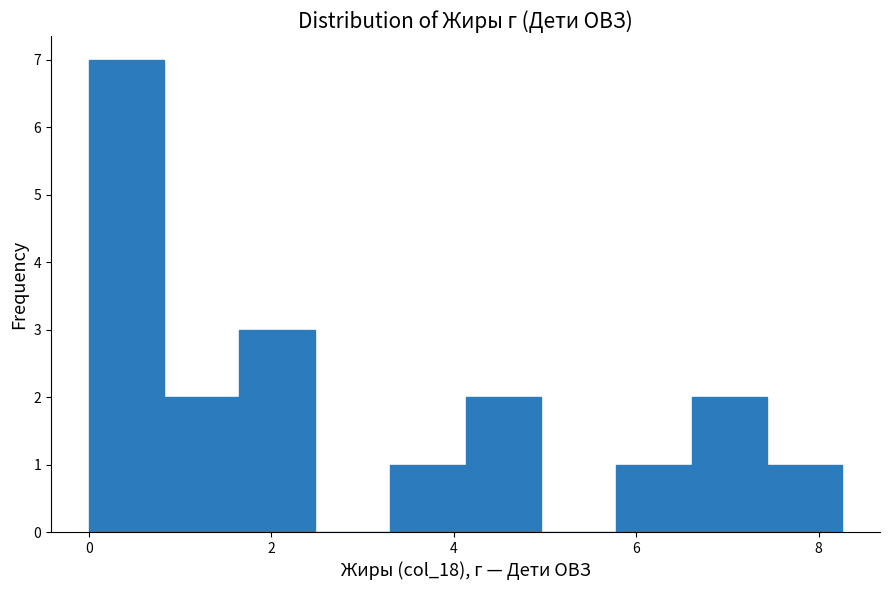

What is the height of the bar covering 7.4 to 8.2 on the x-axis? Neither the bar edges nor the heights are printed on the chart, so give them approximately, as read against the axes.

1